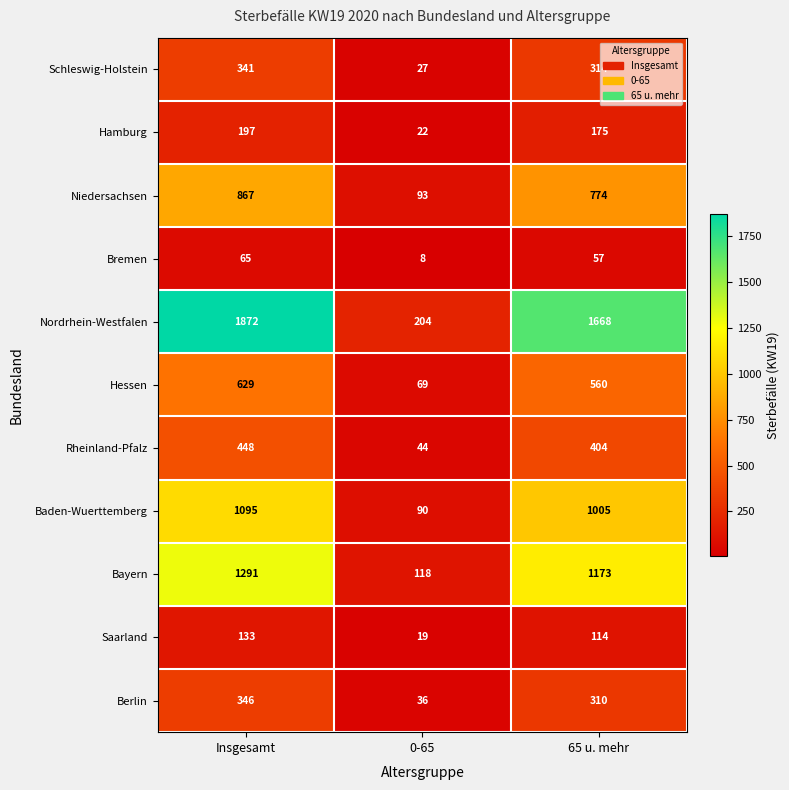

What is the spread (max minus min) of values at Insgesamt?

1807